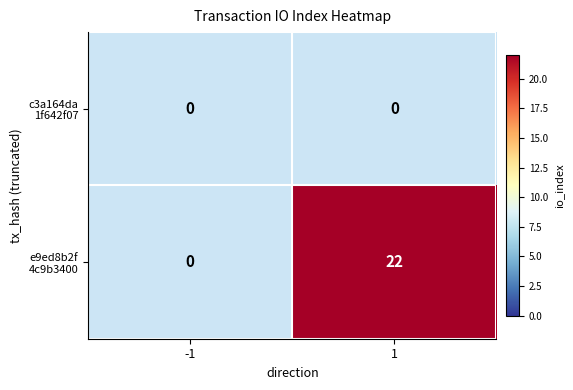

At which label is e9ed8b2f 4c9b3400 closest to 11?

-1